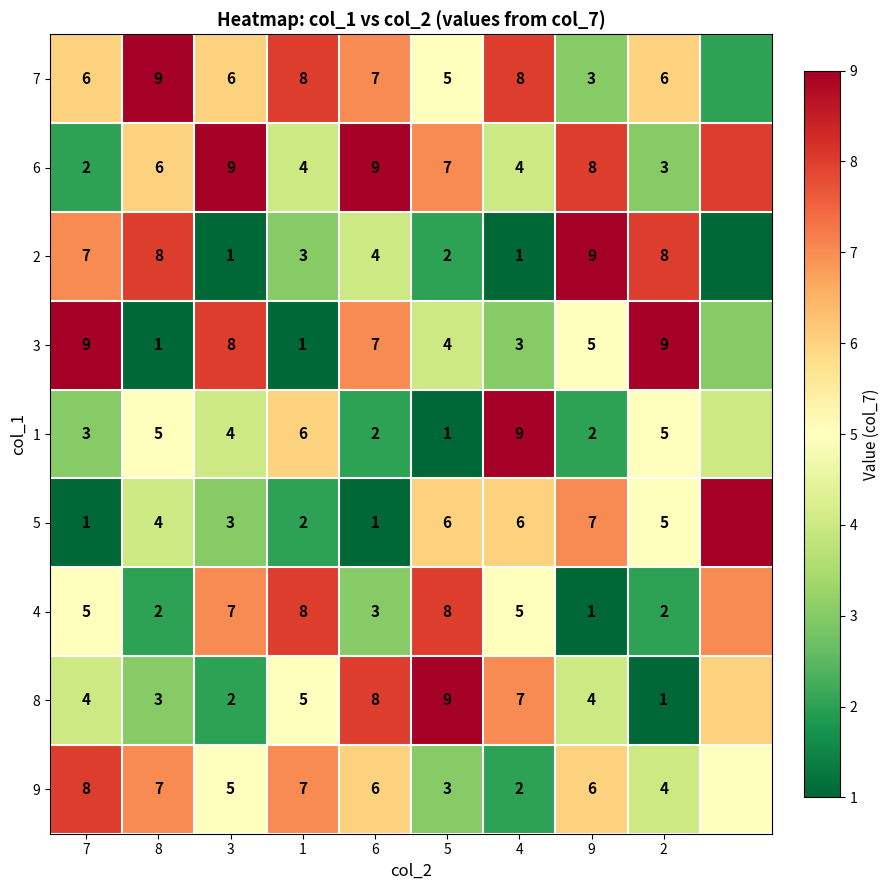

At how many categories does at least one series exceed 3?

10